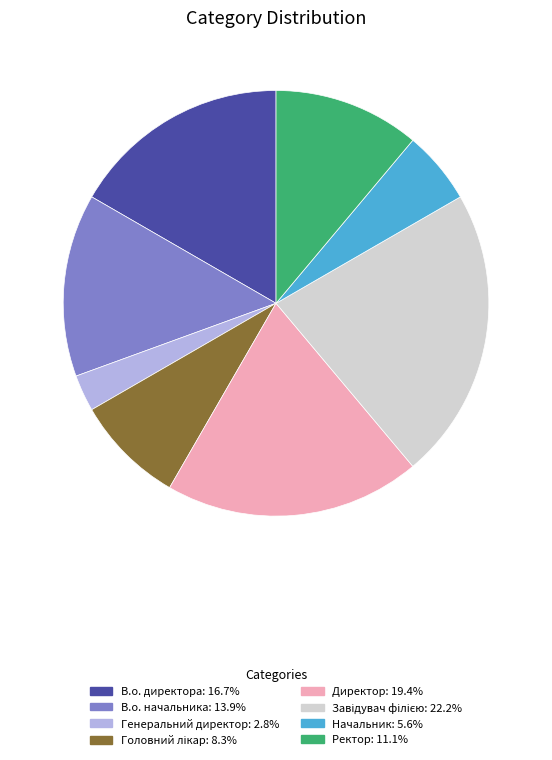

How many slices are in this pie chart?

8